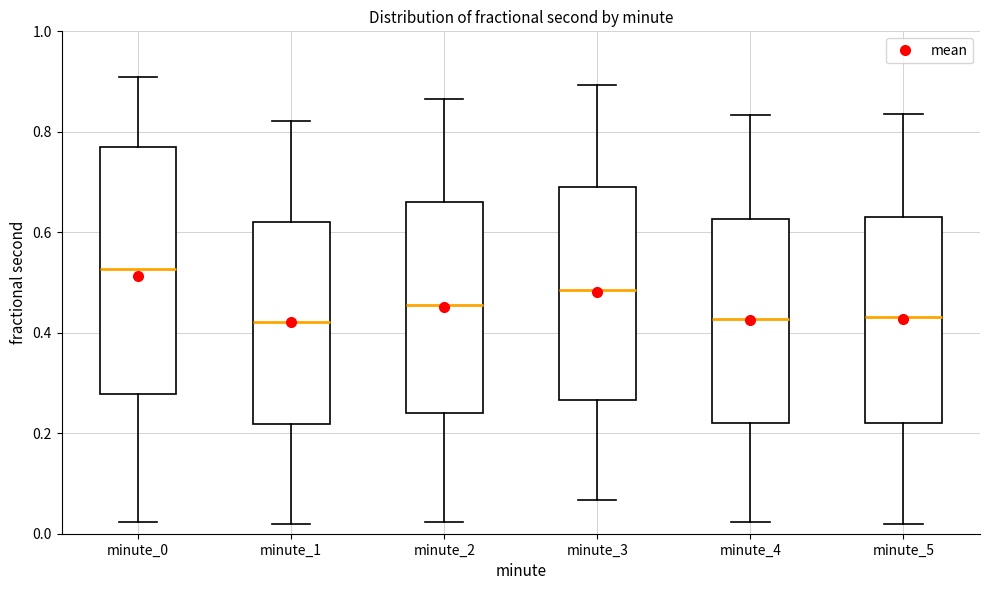

Which box is the tallest, from its lower edge to its upper edge?

minute_0